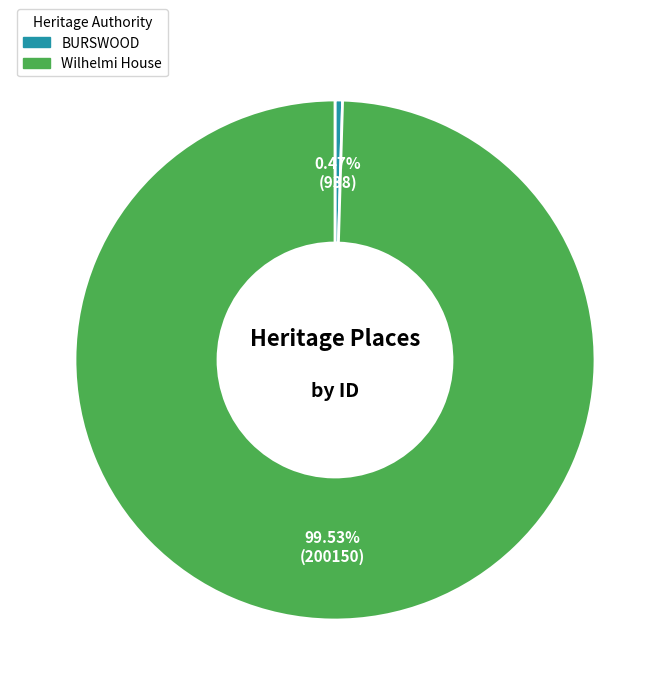

What portion of the pie excludes BURSWOOD?

99.5%